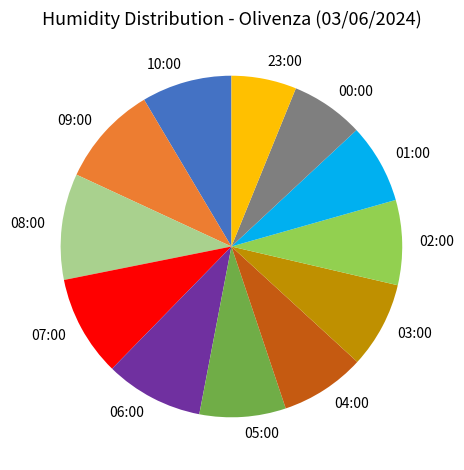

Is it true that 23:00 is 6% of the pie?

True